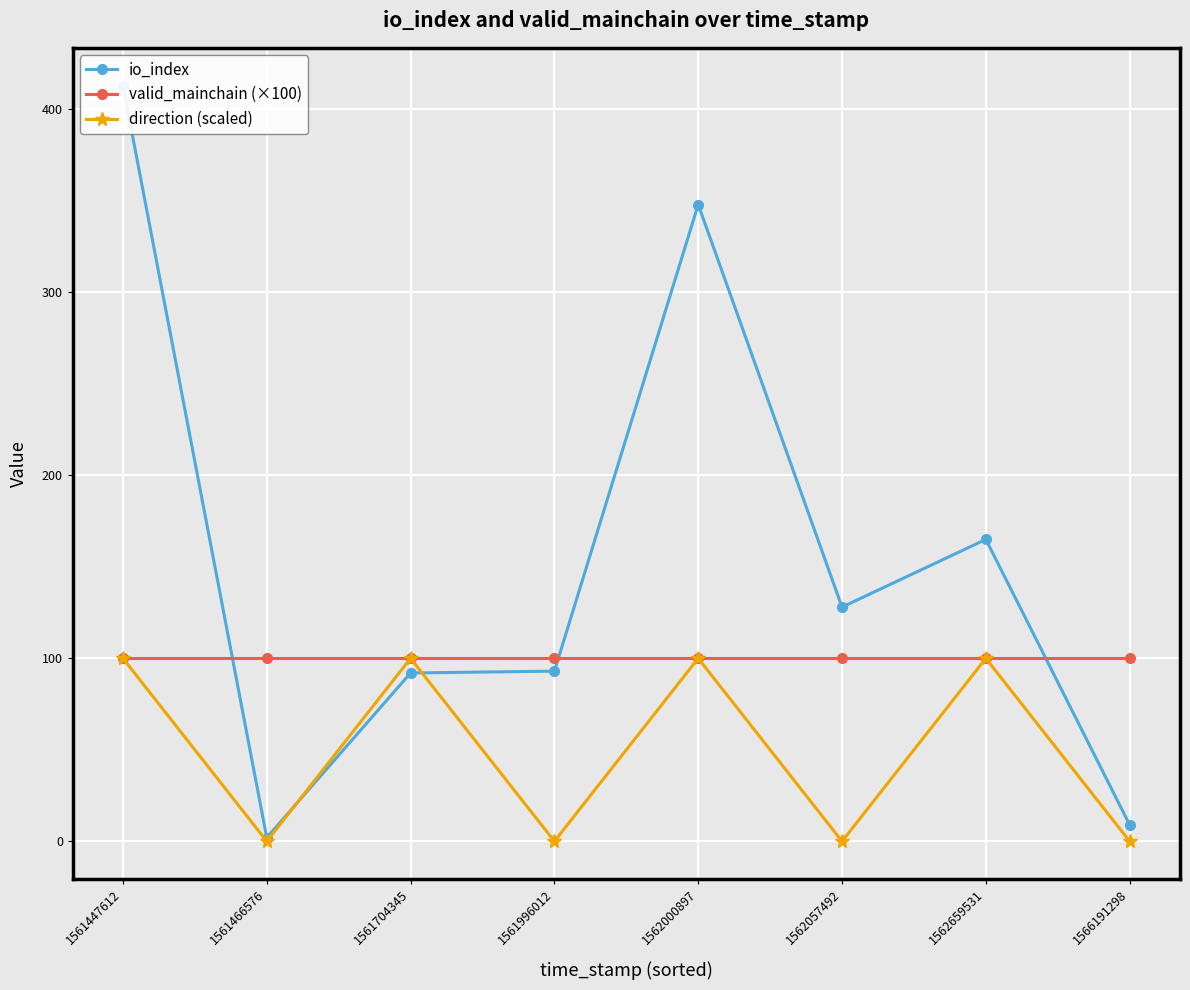

Where is io_index nearest to the value 207?

1562659531